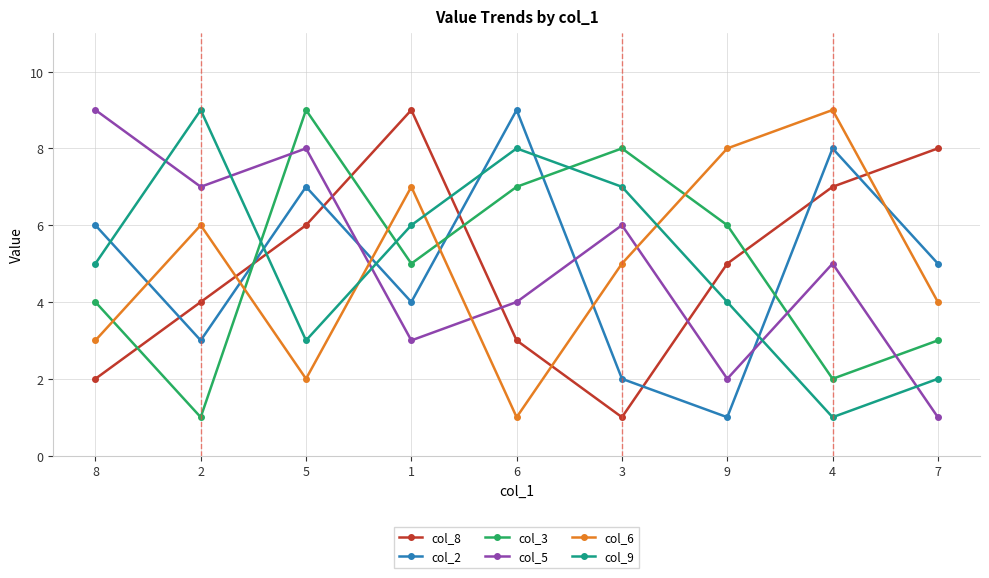

Reading left to right, what are all the values shown in this chart?

col_8: 2	4	6	9	3	1	5	7	8
col_2: 6	3	7	4	9	2	1	8	5
col_3: 4	1	9	5	7	8	6	2	3
col_5: 9	7	8	3	4	6	2	5	1
col_6: 3	6	2	7	1	5	8	9	4
col_9: 5	9	3	6	8	7	4	1	2